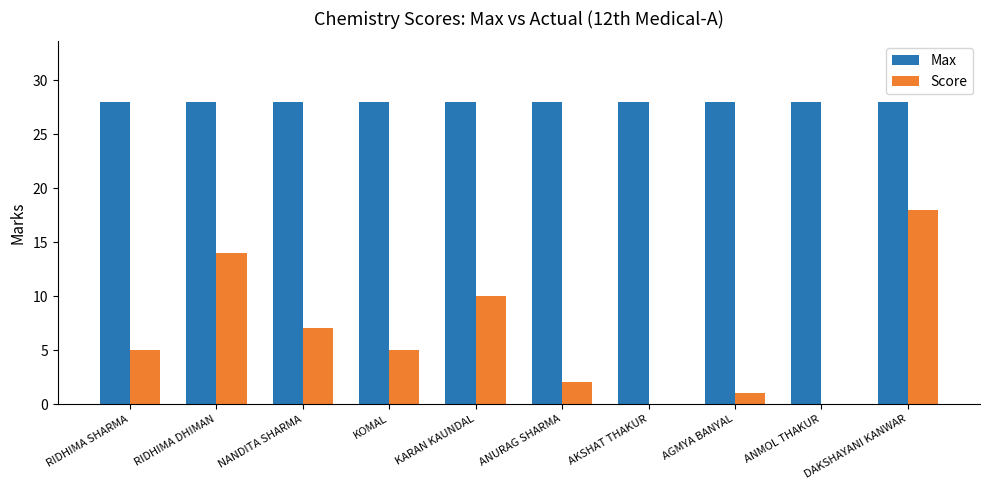

Which series has the largest range (max minus min)?

Score